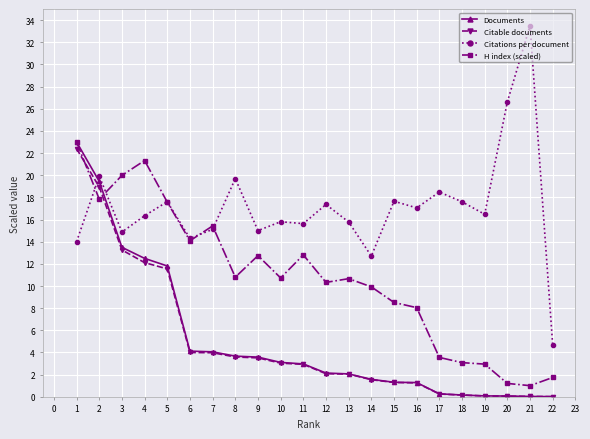

True or false: Citations per document has a value of 26.7 at 9.

False